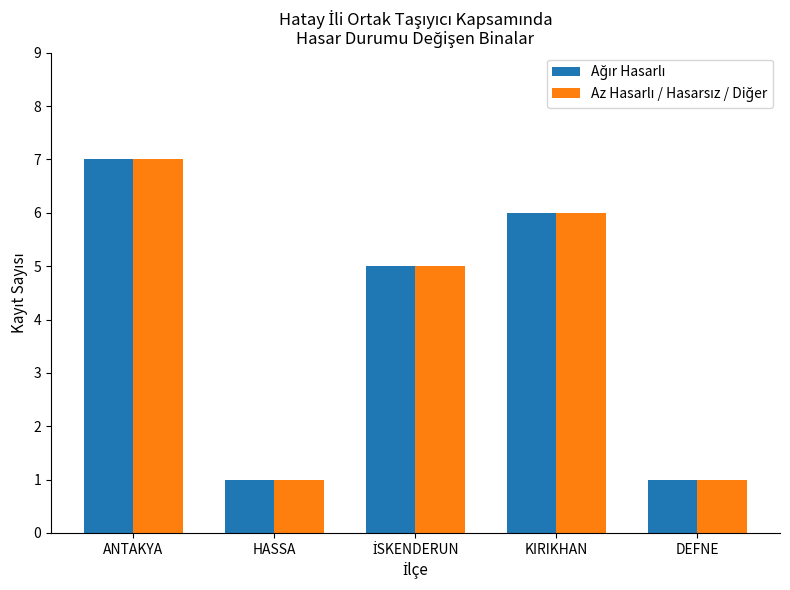

At which category is the sum across all series the highest?

ANTAKYA